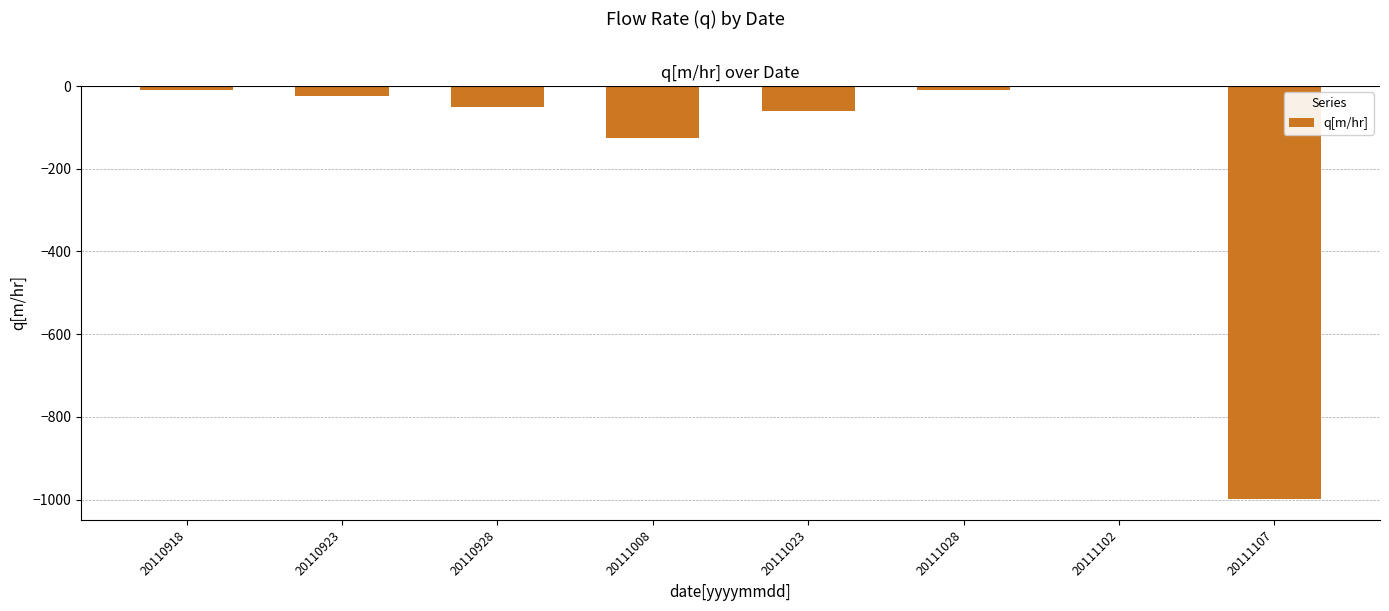

Is it true that the value at 20111107 is -999?

True